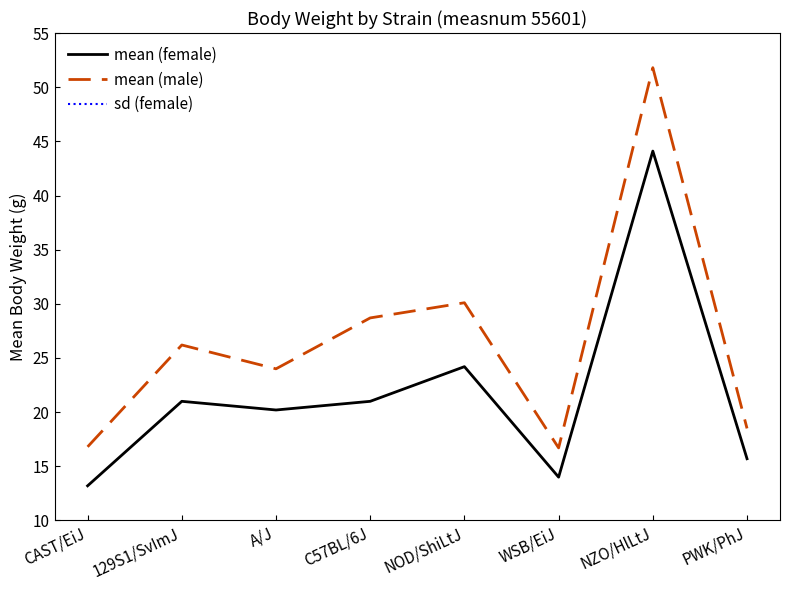

Is the value of mean (female) at C57BL/6J greater than the value of sd (female) at C57BL/6J?

Yes